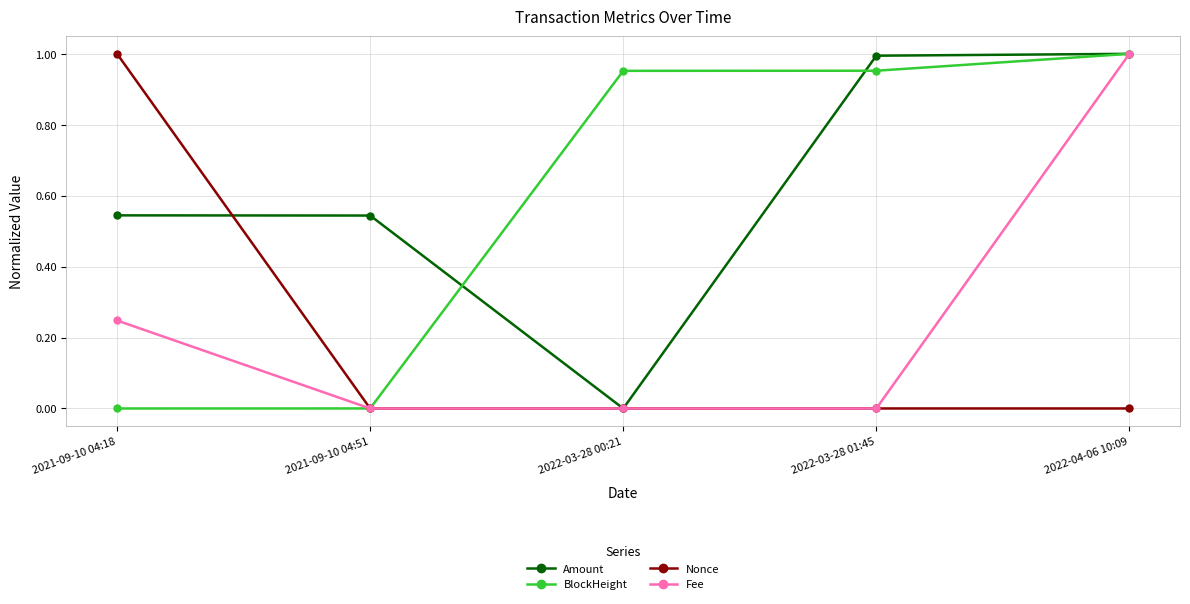

Count the number of categories in the chart.

5